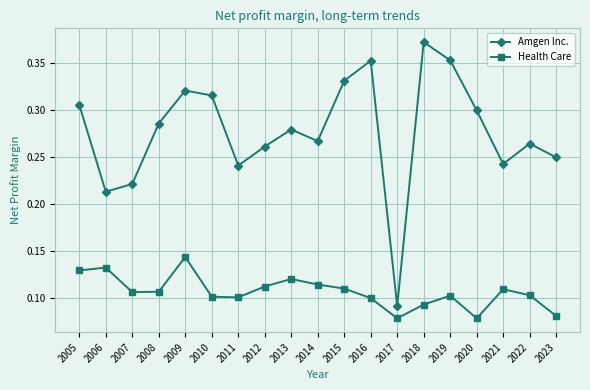

Which series has the largest total across all categories?

Amgen Inc.